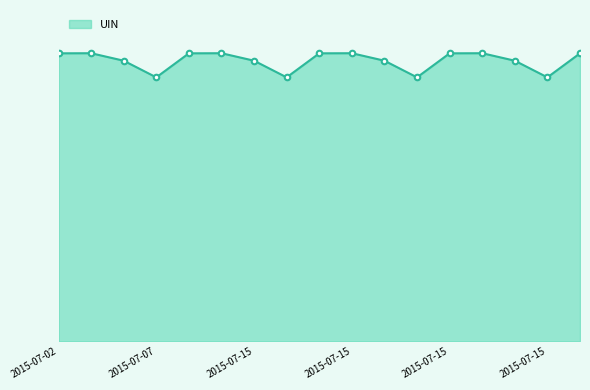

What is the difference between the maximum and minimum values?

490